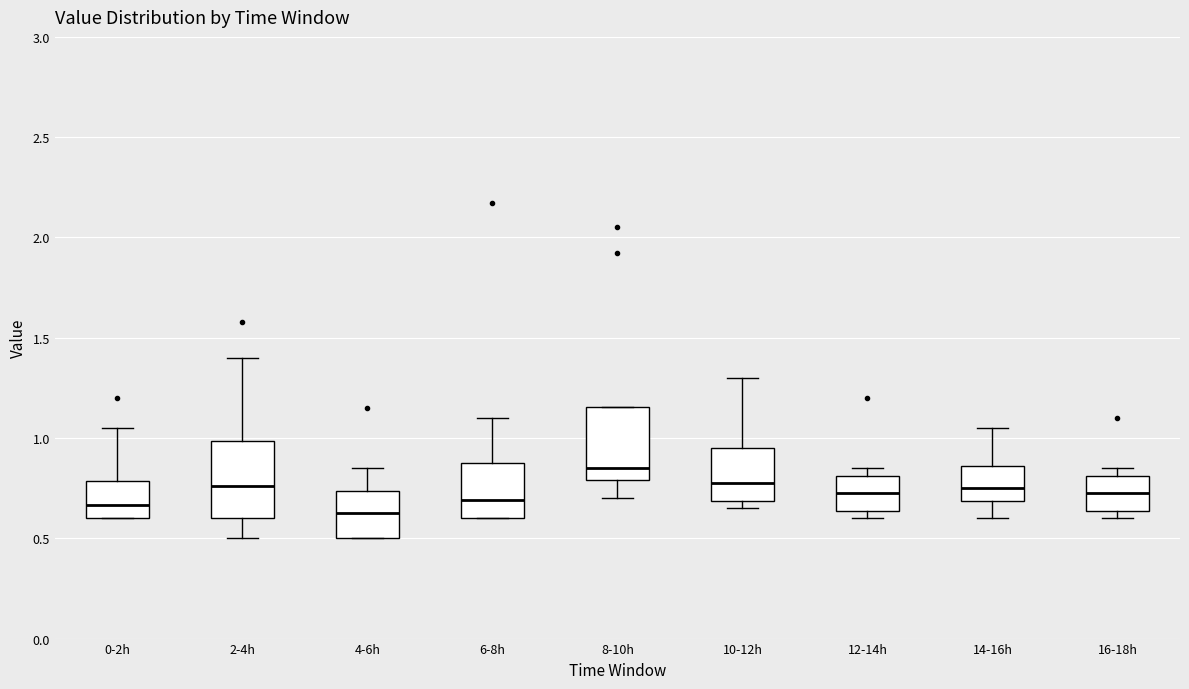

Reading left to right, read every box against the y-axis: the position of its median line, the range the box covers, and the ends of its whiskers. The values are not printed on the chart, so give them approximately, as read against the axis.

0-2h: median 0.65, box 0.60 to 0.80, whiskers 0.60 to 1.05
2-4h: median 0.75, box 0.60 to 1.00, whiskers 0.50 to 1.40
4-6h: median 0.65, box 0.50 to 0.75, whiskers 0.50 to 0.85
6-8h: median 0.70, box 0.60 to 0.90, whiskers 0.60 to 1.10
8-10h: median 0.85, box 0.80 to 1.15, whiskers 0.70 to 1.15
10-12h: median 0.80, box 0.70 to 0.95, whiskers 0.65 to 1.30
12-14h: median 0.75, box 0.65 to 0.80, whiskers 0.60 to 0.85
14-16h: median 0.75, box 0.70 to 0.85, whiskers 0.60 to 1.05
16-18h: median 0.75, box 0.65 to 0.80, whiskers 0.60 to 0.85